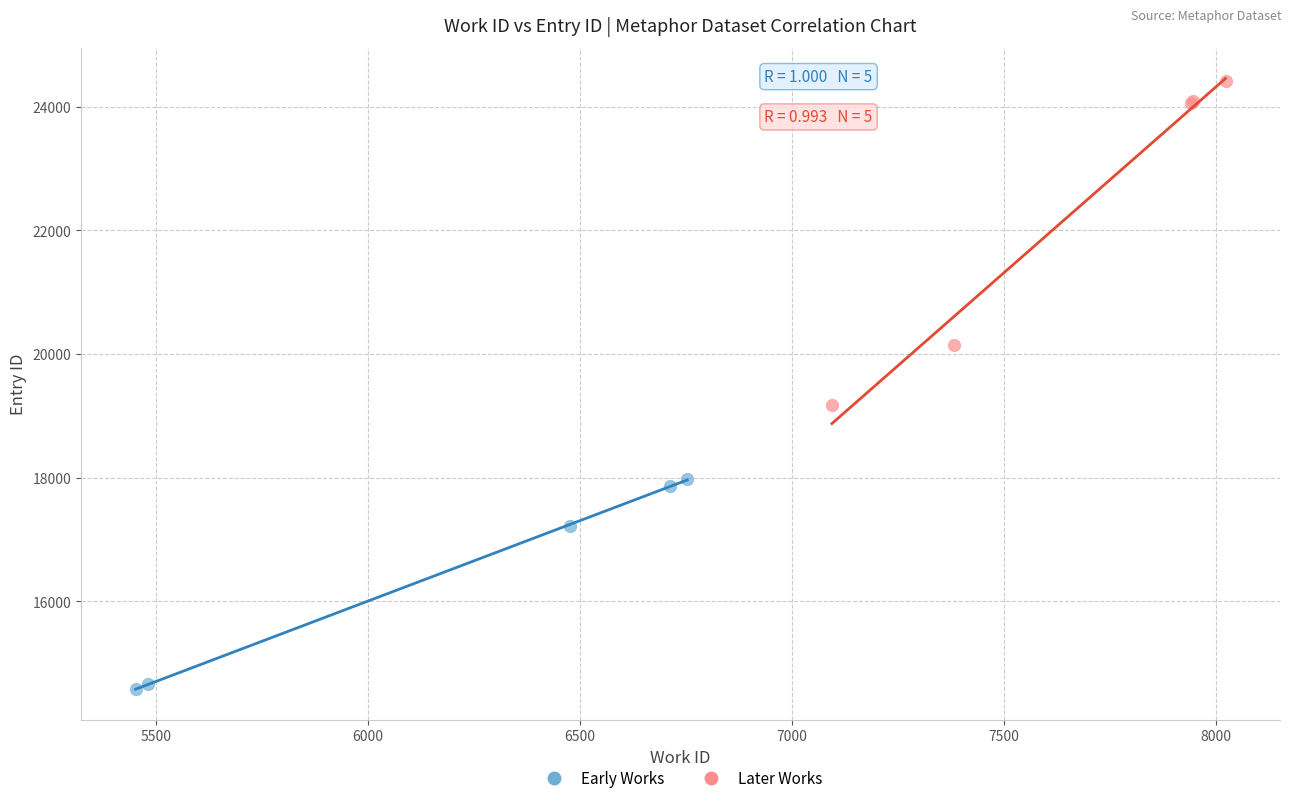

Which series contains the lowest Y value?

Early Works